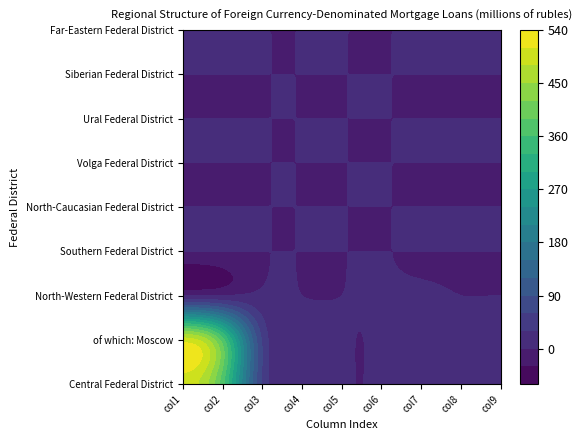

What is the difference between the Central Federal District values at 8 and 4?

13